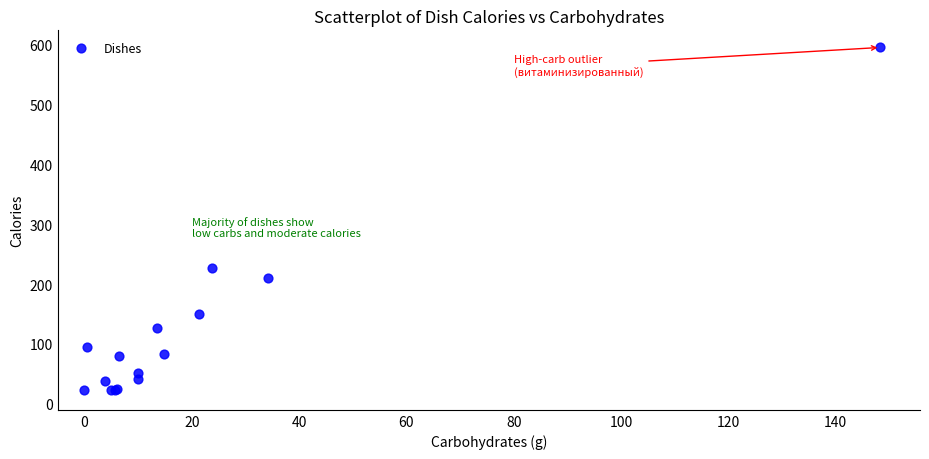

What Y value in the scatter plot is closest to 309?

227.1